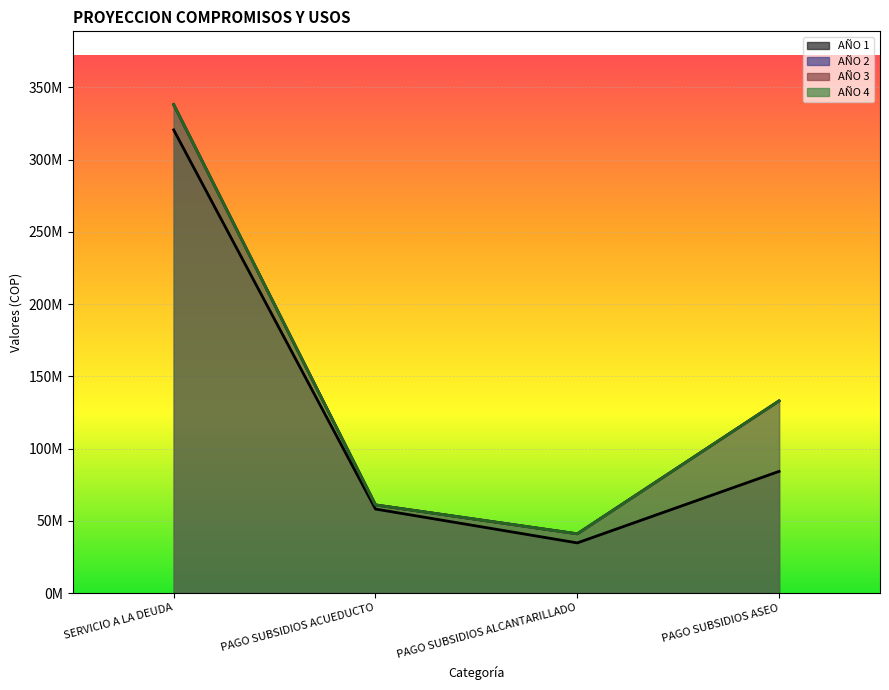

At how many categories does at least one series exceed 252723556?

1